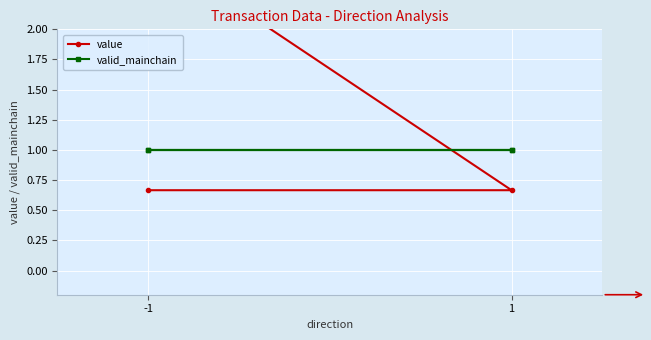

How many value values are between 0 and 2?

2